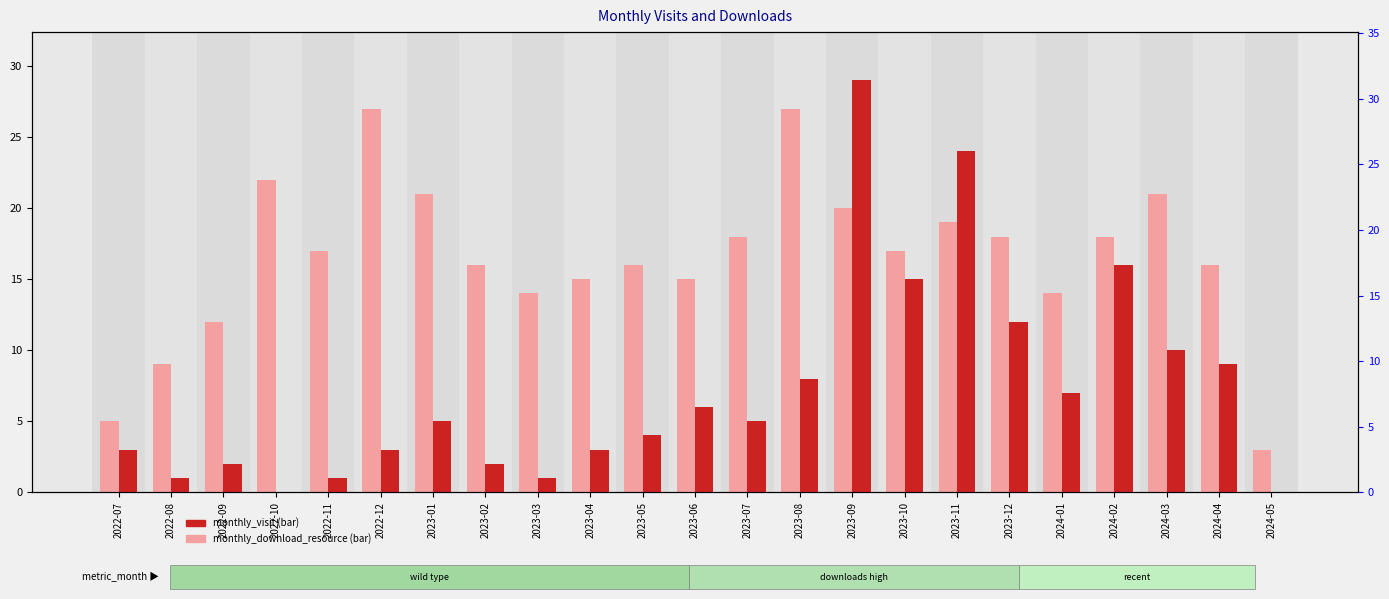

Which category has the lowest value across all series?

2022-10